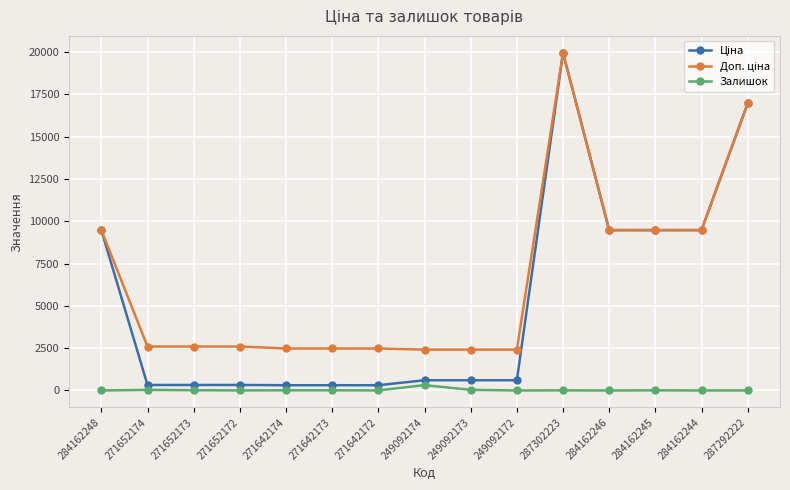

True or false: Залишок has a value of 15.0 at 271652173.

True